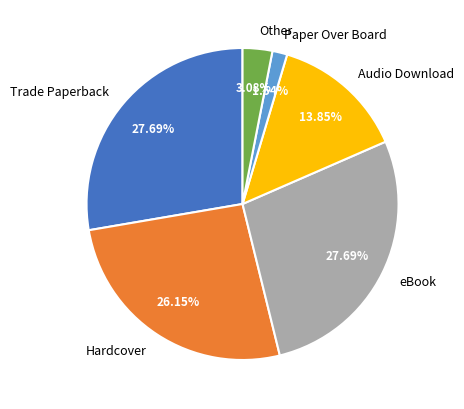

How many segments does this pie chart have?

6